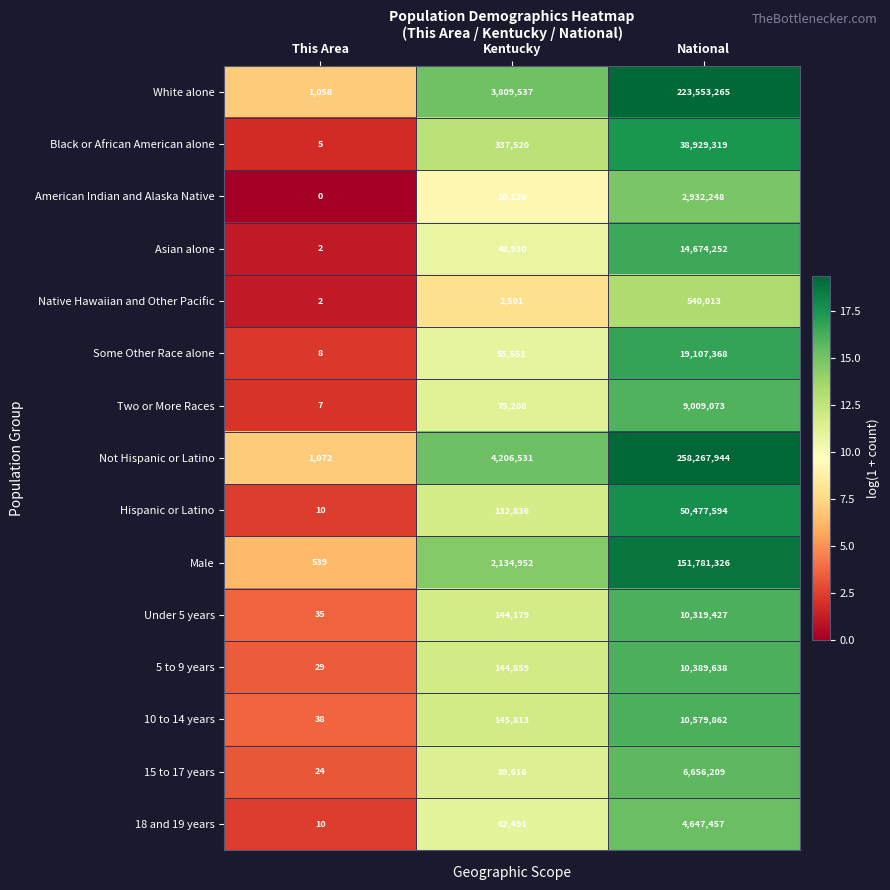

What is the sum of the White alone values at Kentucky and This Area?

3810595